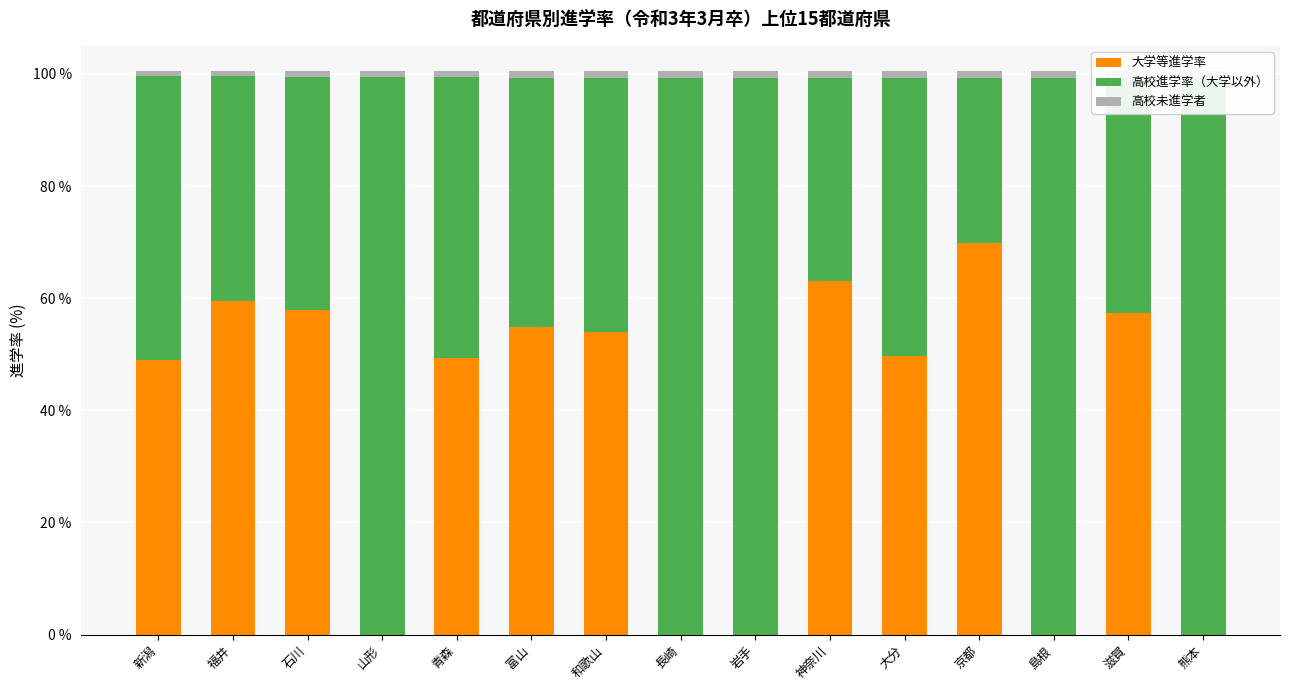

Is it true that 高校未進学者 equals 1.9 at 青森?

False